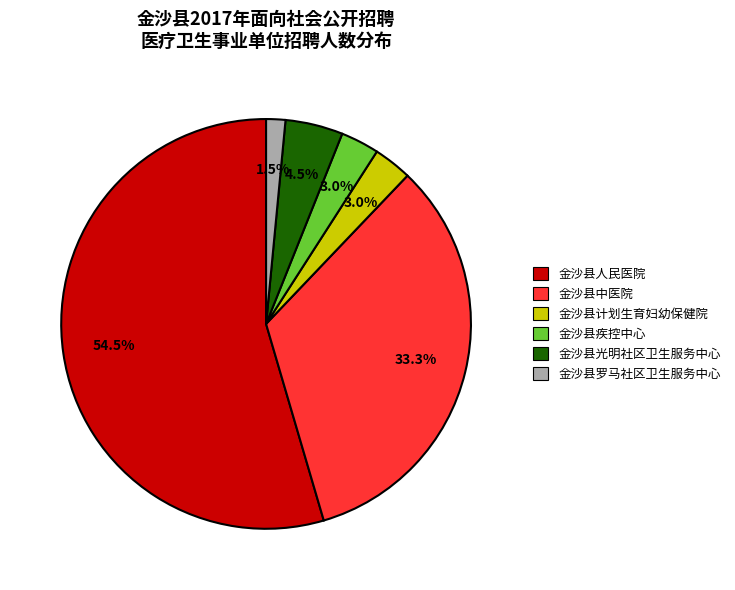

Which category has the smallest portion of the pie?

金沙县罗马社区卫生服务中心